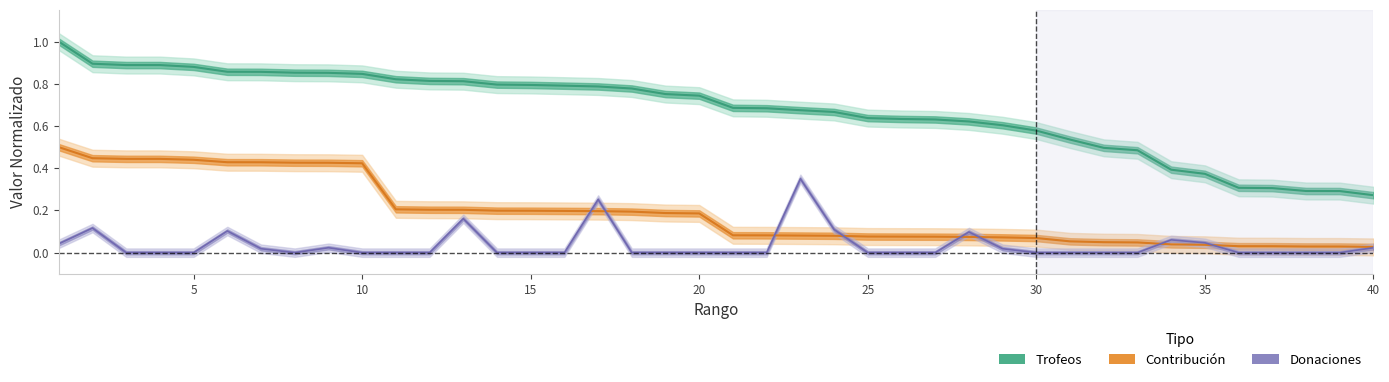

Reading left to right, list all the values displayed in this chart.

Trofeos: 1.0	0.9	0.9	0.9	0.9	0.9	0.9	0.9	0.9	0.8	0.8	0.8	0.8	0.8	0.8	0.8	0.8	0.8	0.8	0.7	0.7	0.7	0.7	0.7	0.6	0.6	0.6	0.6	0.6	0.6	0.5	0.5	0.5	0.4	0.4	0.3	0.3	0.3	0.3	0.3
Contribución: 0.5	0.4	0.4	0.4	0.4	0.4	0.4	0.4	0.4	0.4	0.2	0.2	0.2	0.2	0.2	0.2	0.2	0.2	0.2	0.2	0.1	0.1	0.1	0.1	0.1	0.1	0.1	0.1	0.1	0.1	0.1	0.0	0.0	0.0	0.0	0.0	0.0	0.0	0.0	0.0
Donaciones: 0.0	0.1	0.0	0.0	0.0	0.1	0.0	0.0	0.0	0.0	0.0	0.0	0.2	0.0	0.0	0.0	0.3	0.0	0.0	0.0	0.0	0.0	0.3	0.1	0.0	0.0	0.0	0.1	0.0	0.0	0.0	0.0	0.0	0.1	0.0	0.0	0.0	0.0	0.0	0.0